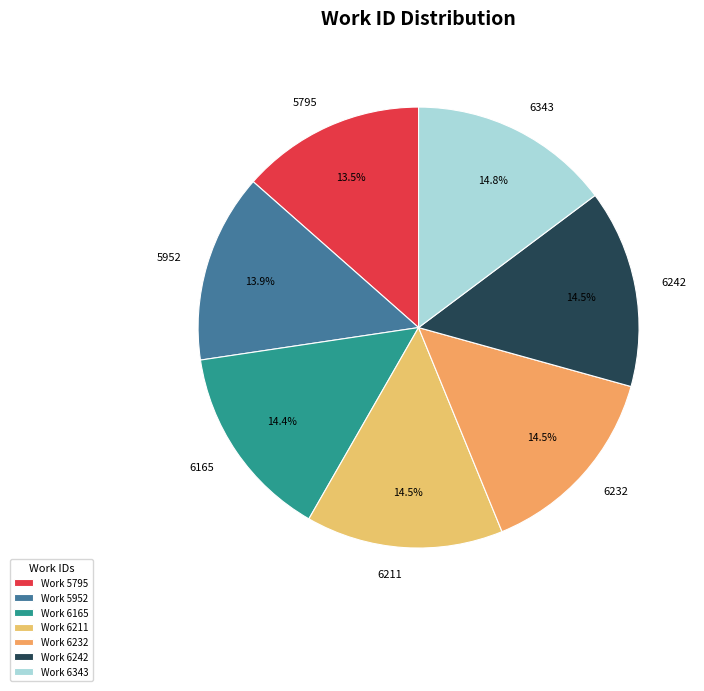

Do 6232 and 6242 together represent more than half of the pie?

No